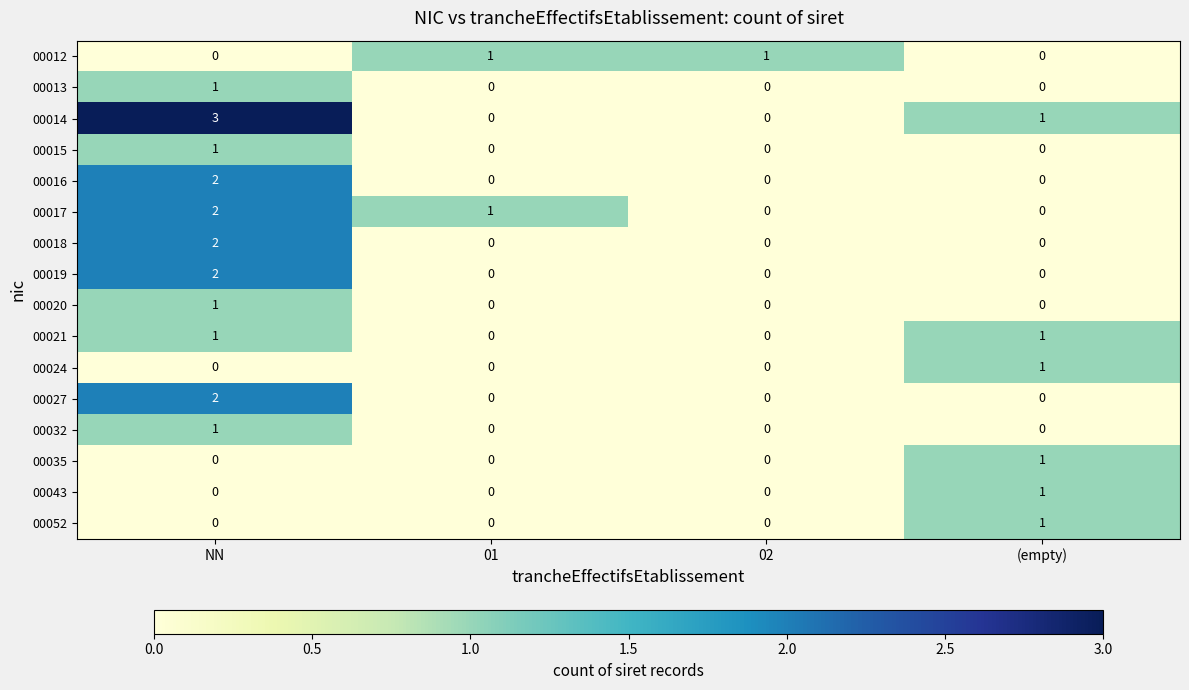

What is the difference between the highest and lowest values at 02?

1